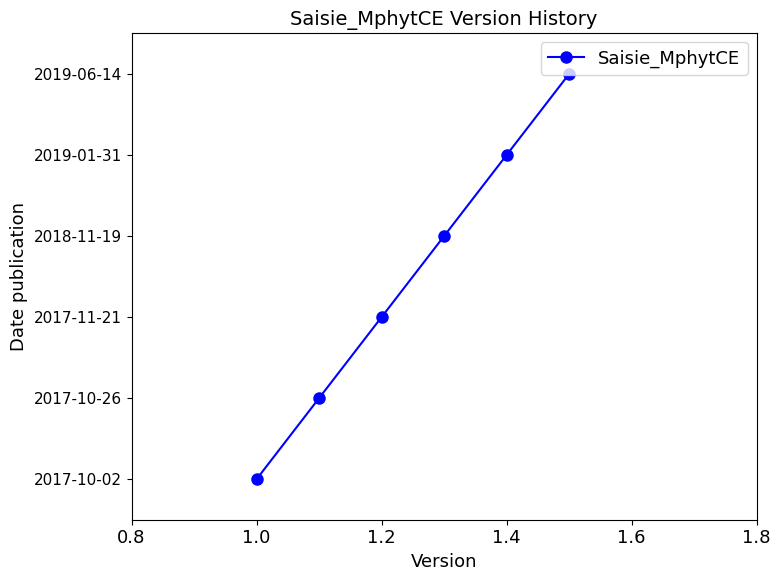

Is this an area chart (filled region under the line)?

No